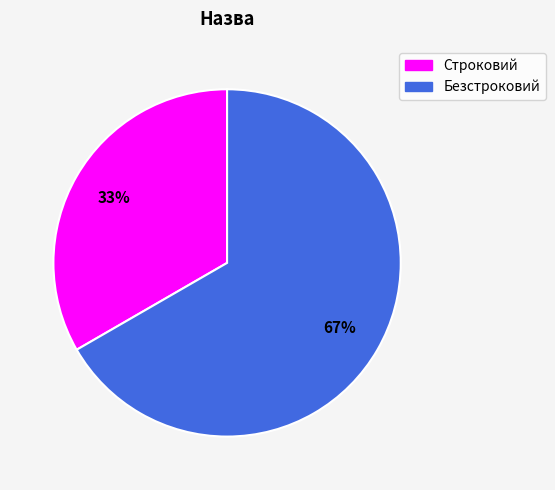

Do Строковий and Безстроковий together represent more than half of the pie?

Yes